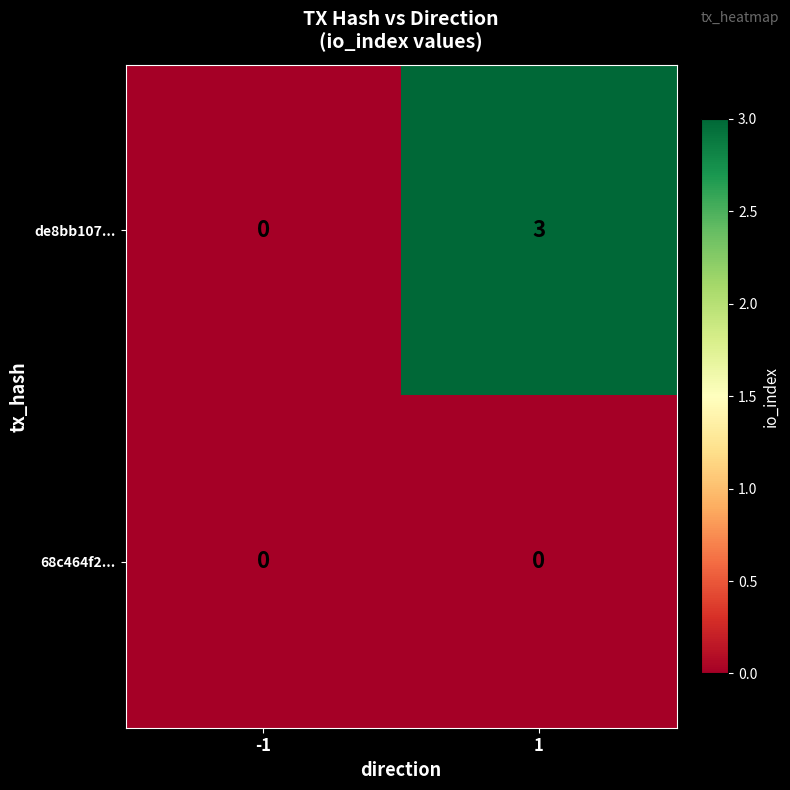

Which category has the highest value across all series?

1